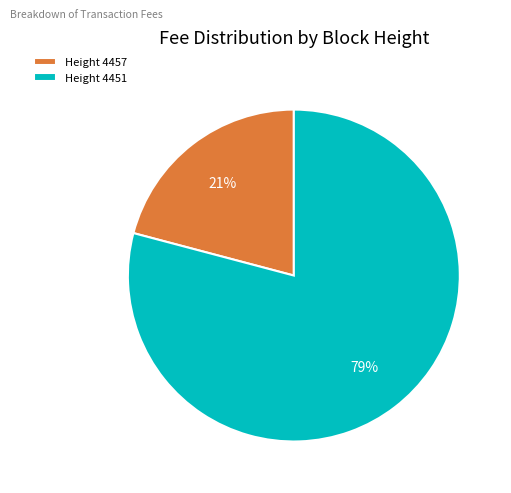

To the nearest percent, what is the difference between the largest and smallest slice percentages?

58%